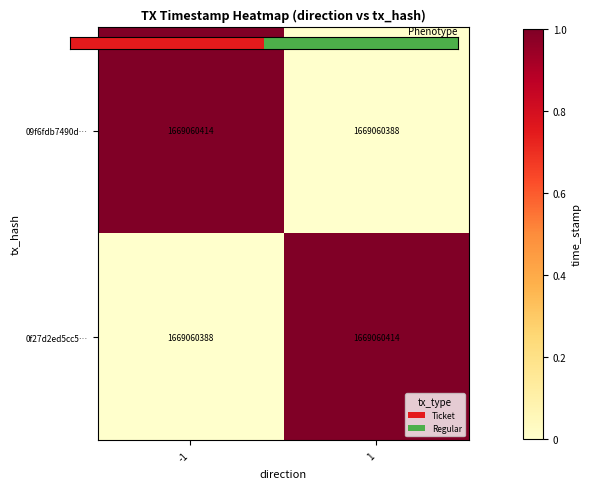

Where is 0f27d2ed5cc5… nearest to the value 0?

-1